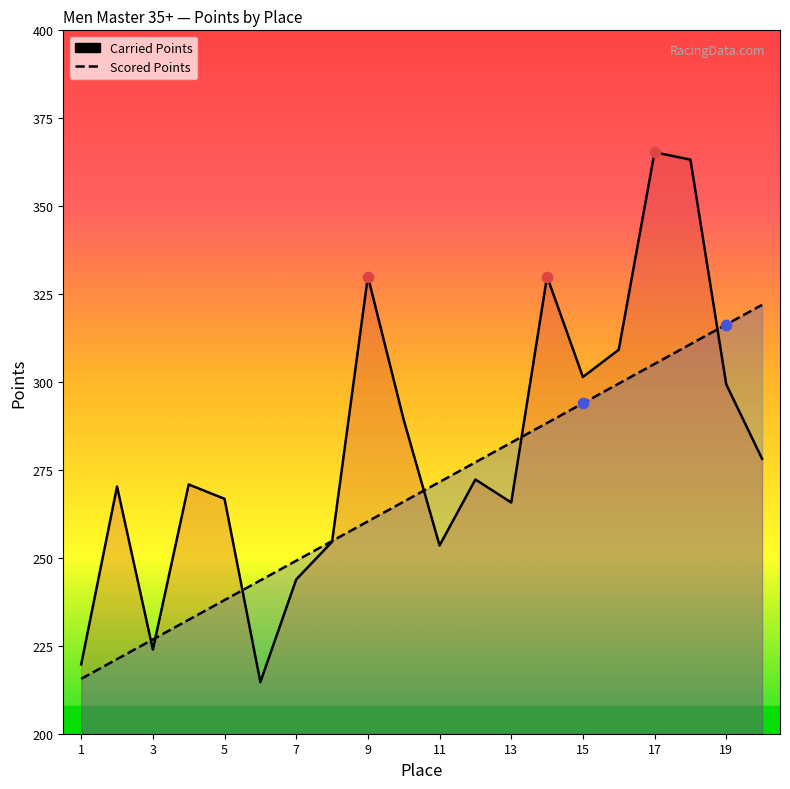

What is the total value across all series at 11?

458.3